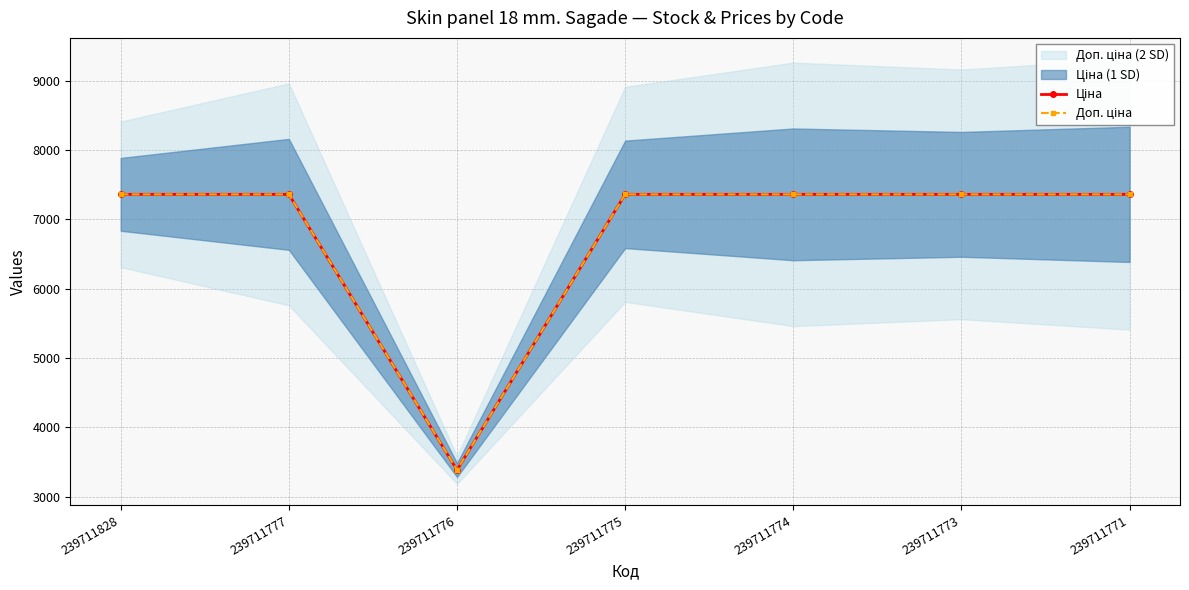

Reading left to right, extract all data points from this chart.

Ціна: 239711828=7360.2	239711777=7360.2	239711776=3385.7	239711775=7360.2	239711774=7360.2	239711773=7360.2	239711771=7360.2
Доп. ціна: 239711828=7360.2	239711777=7360.2	239711776=3386.0	239711775=7360.2	239711774=7360.2	239711773=7360.2	239711771=7360.2